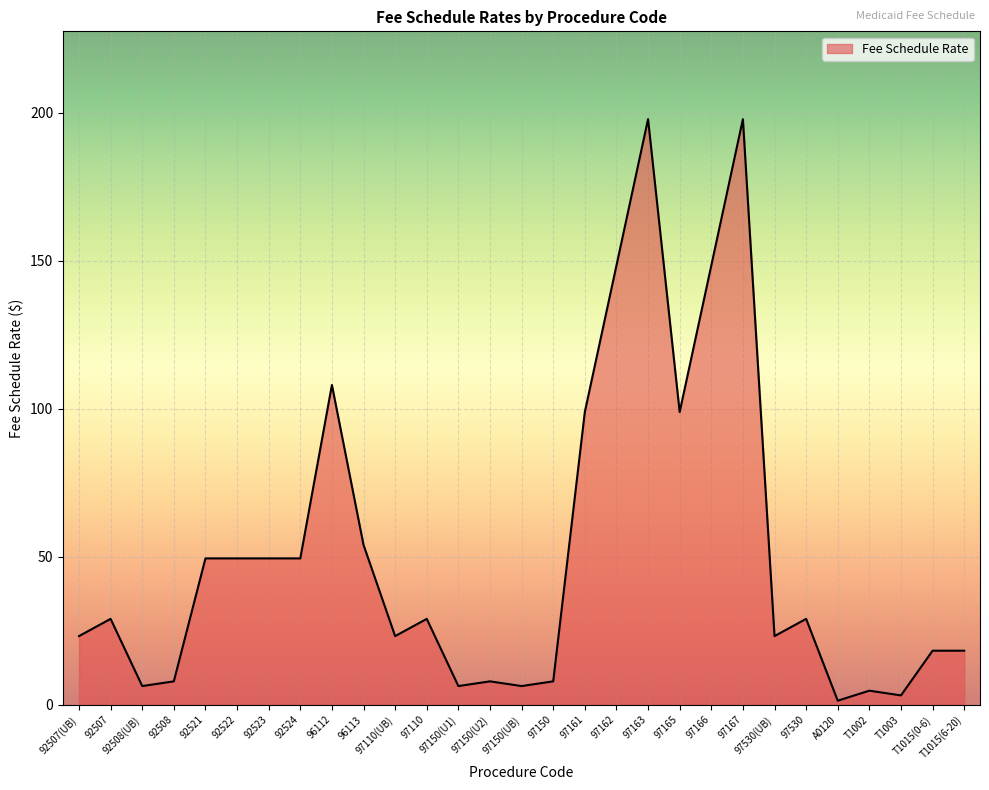

What is the difference between the maximum and minimum values?

196.4